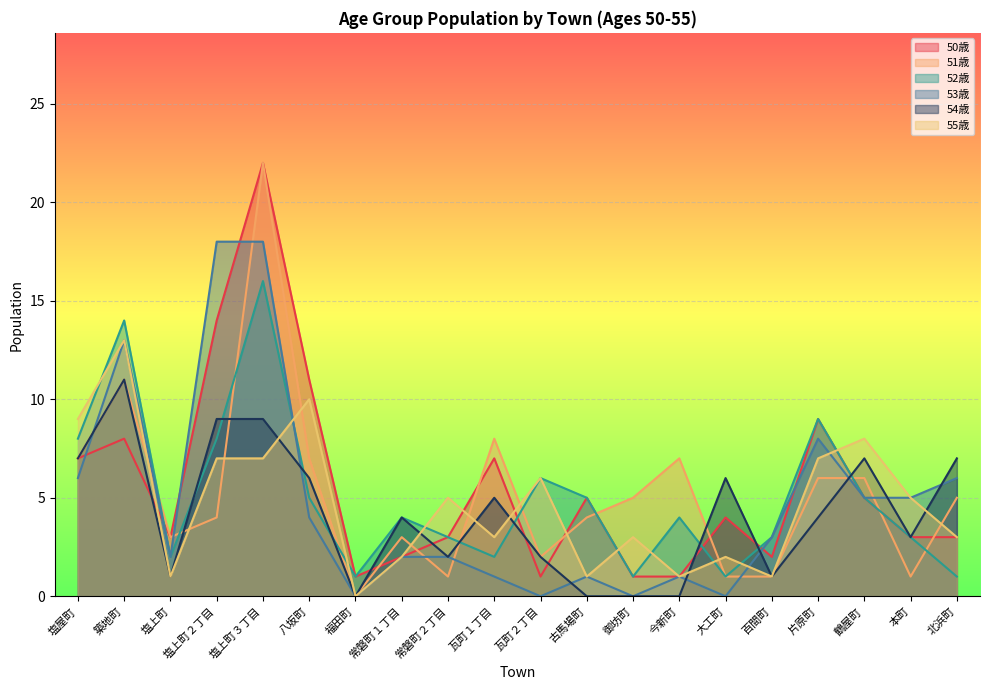

How many data points does each series have?

20